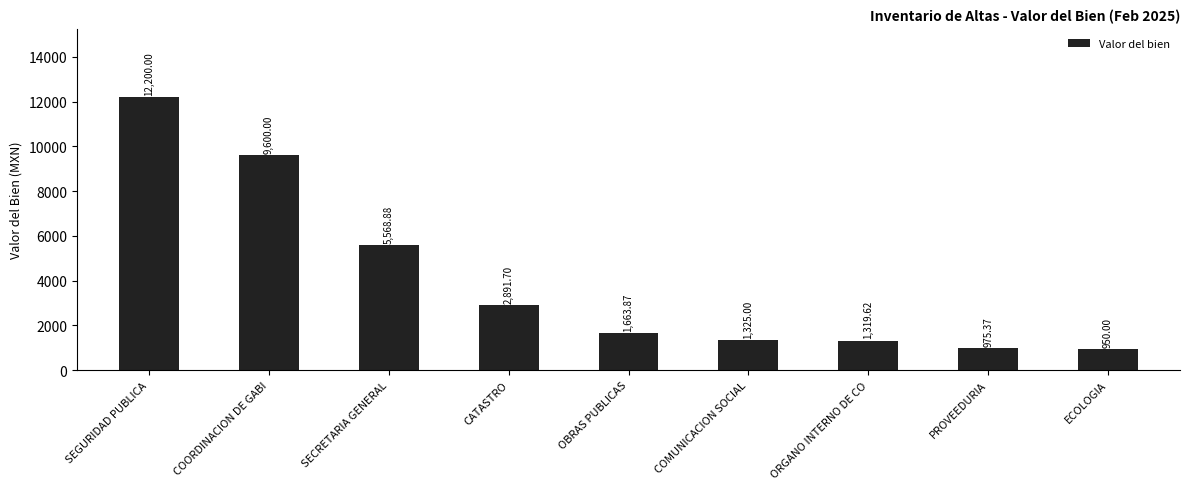

The value at CATASTRO is 2891.7. True or false?

True